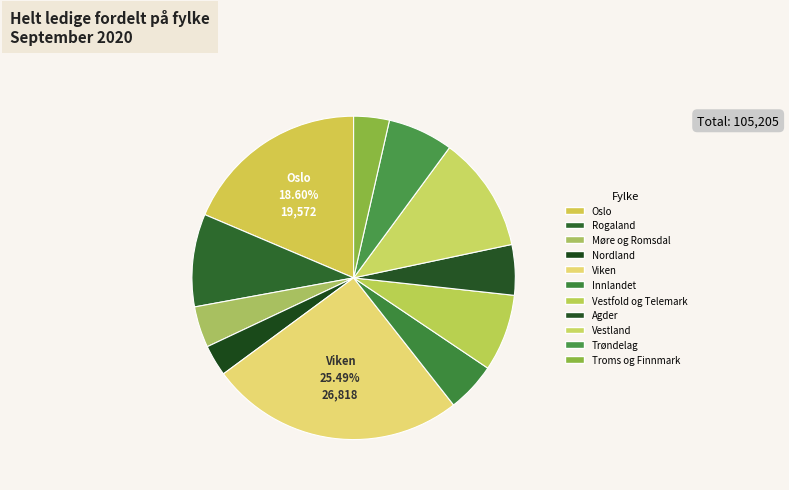

What is the total percentage of Troms og Finnmark and Oslo?

22.2%